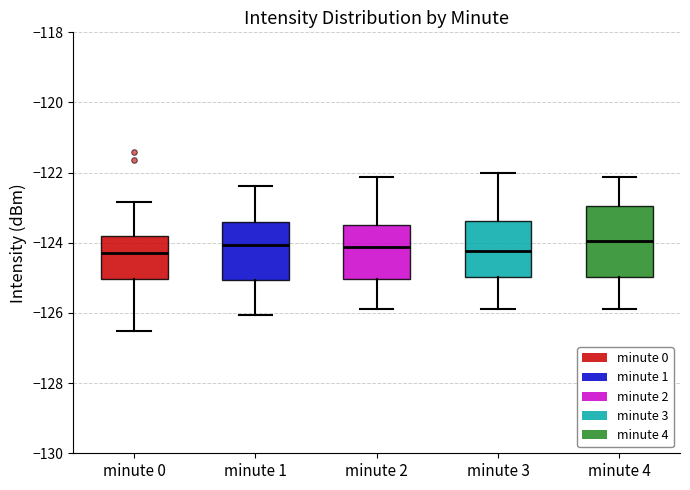

Comparing the boxes themselves (not the whiskers), which one is the tallest?

minute 4